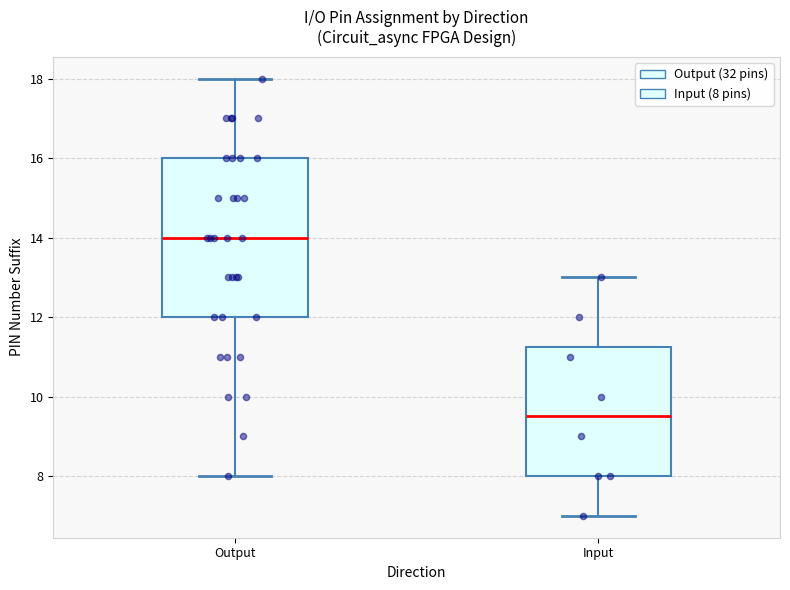

Comparing the boxes themselves (not the whiskers), which one is the tallest?

Output